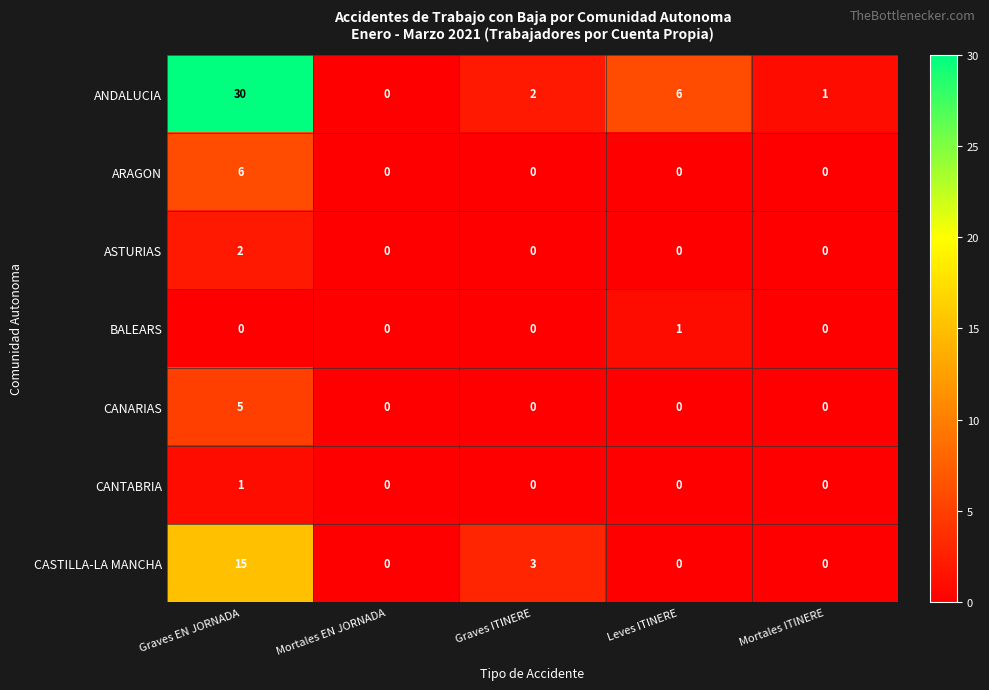

Is it true that ASTURIAS equals -1 at Leves ITINERE?

False